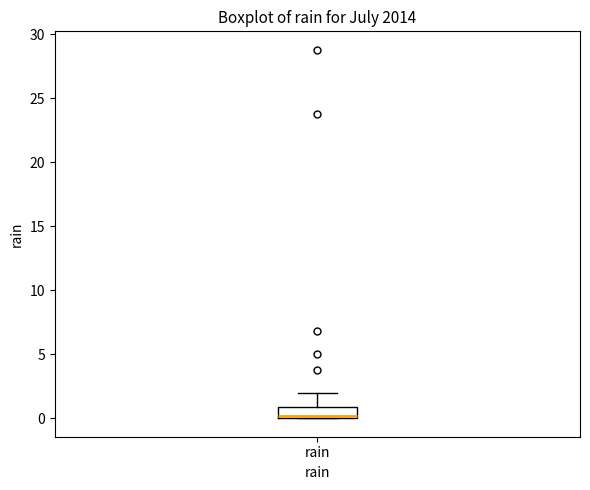

Where is the upper edge of the box for rain on the y-axis? The values are not printed on the chart, so give them approximately, as read against the axis.

1